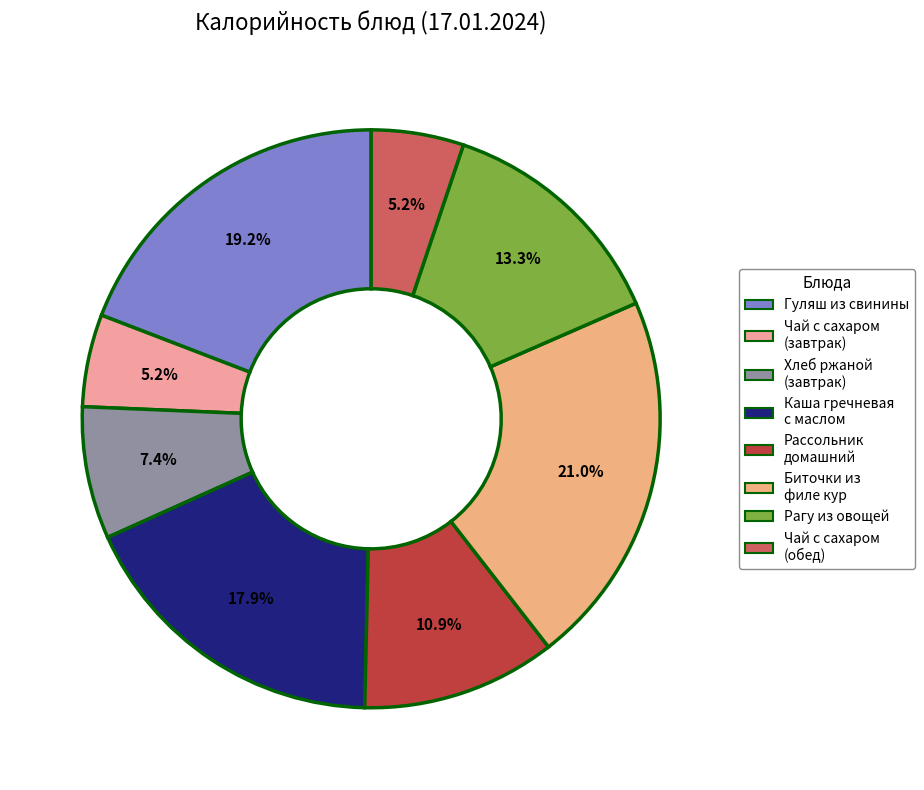

Is there any slice that represents more than half of the pie?

No